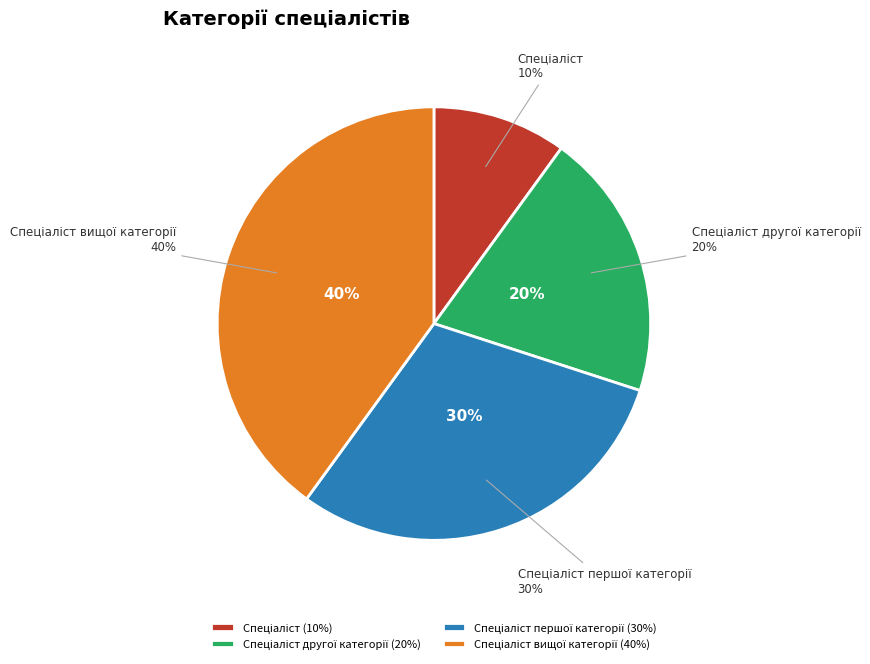

True or false: Спеціаліст першої категорії accounts for 30% of the total.

True